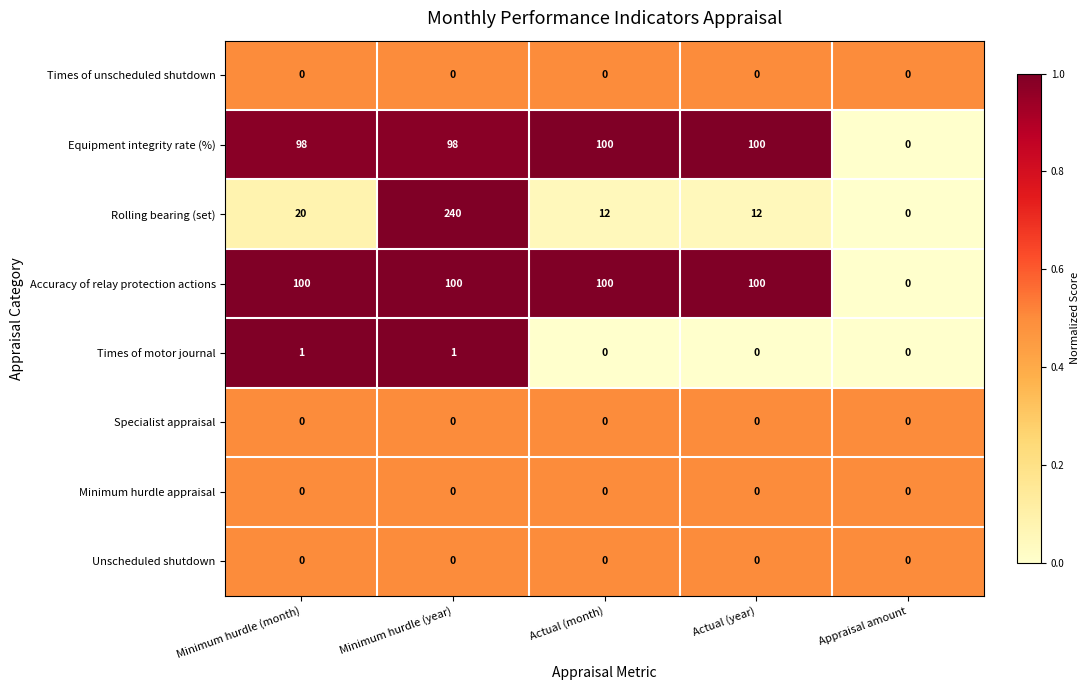

Which series has the largest total across all categories?

Accuracy of relay protection actions